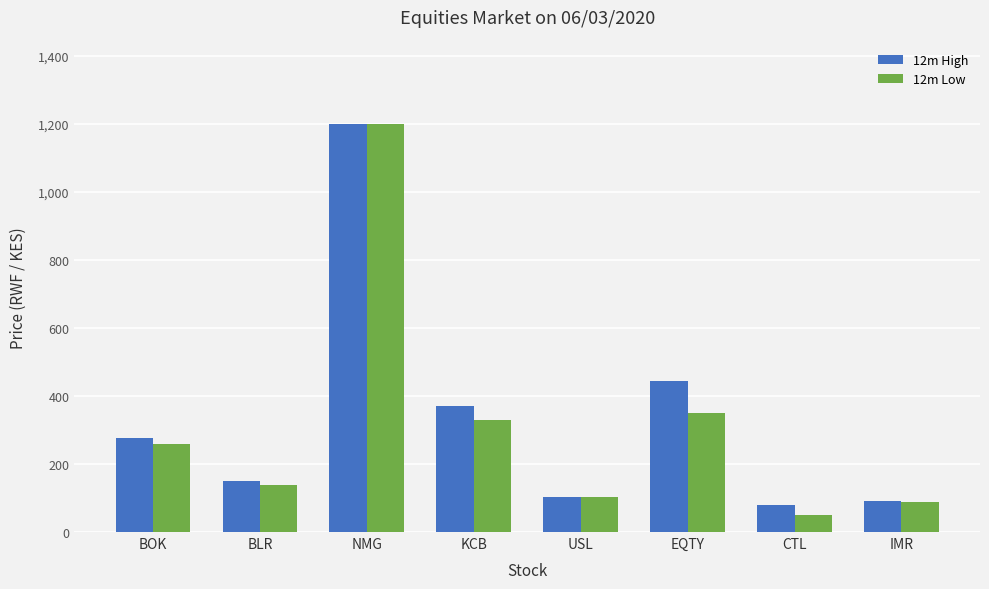

Is the value of 12m High at CTL greater than the value of 12m Low at CTL?

Yes